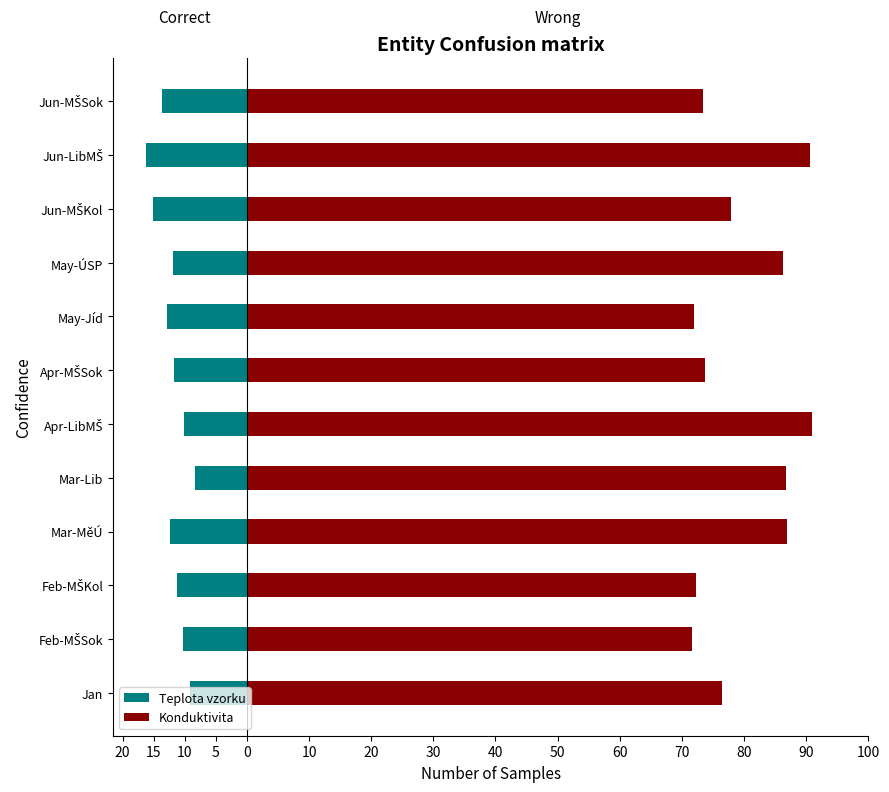

Reading left to right, what are all the values shown in this chart?

Teplota vzorku: -9.2	-10.3	-11.3	-12.4	-8.4	-10.2	-11.7	-12.9	-11.9	-15.1	-16.2	-13.6
Konduktivita: 76.5	71.6	72.3	86.9	86.7	91.0	73.7	71.9	86.2	77.9	90.6	73.4